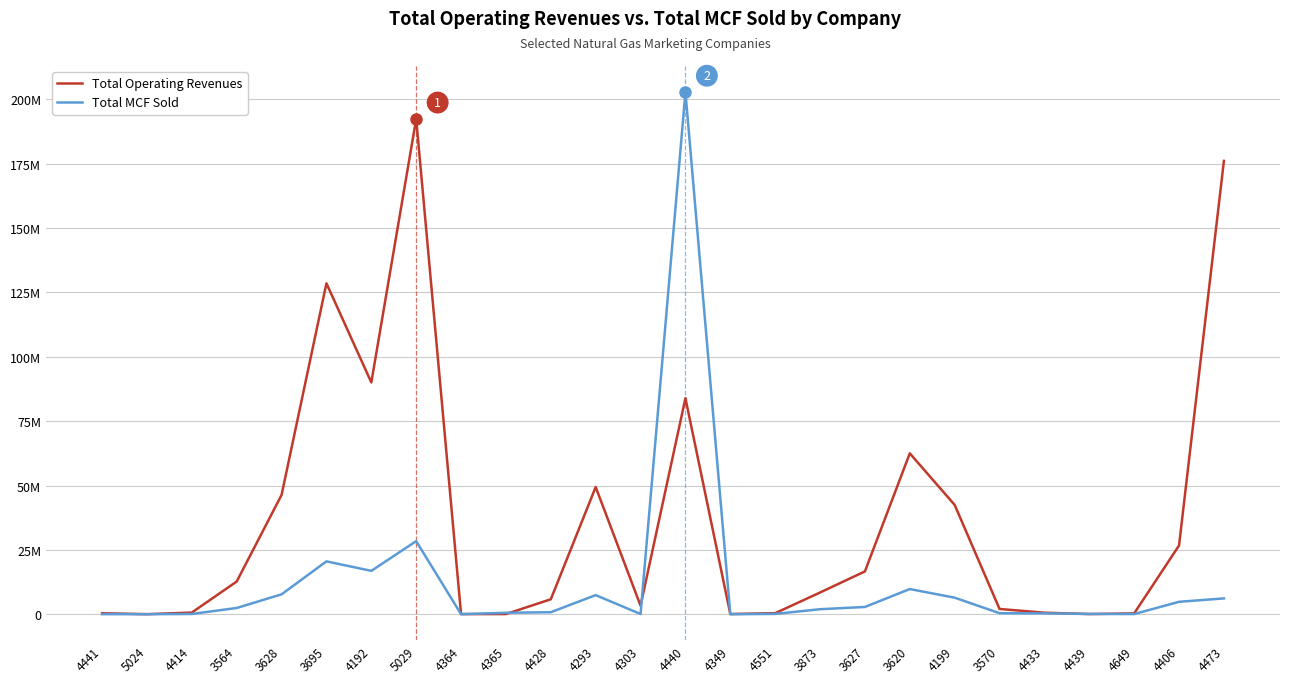

Which series has the largest total across all categories?

Total Operating Revenues